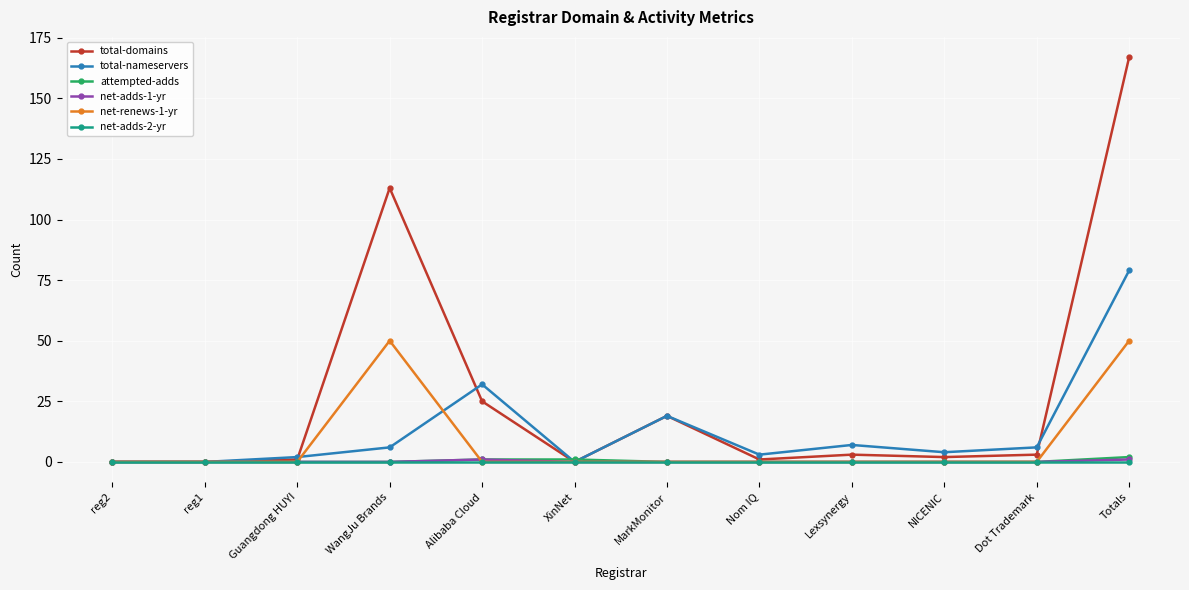

At which label is total-nameservers closest to 39?

Alibaba Cloud